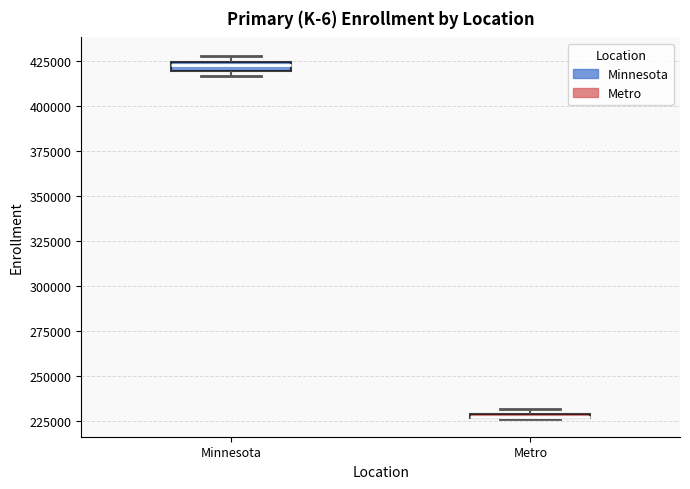

Where is the upper edge of the box for Metro on the y-axis? The values are not printed on the chart, so give them approximately, as read against the axis.

230000